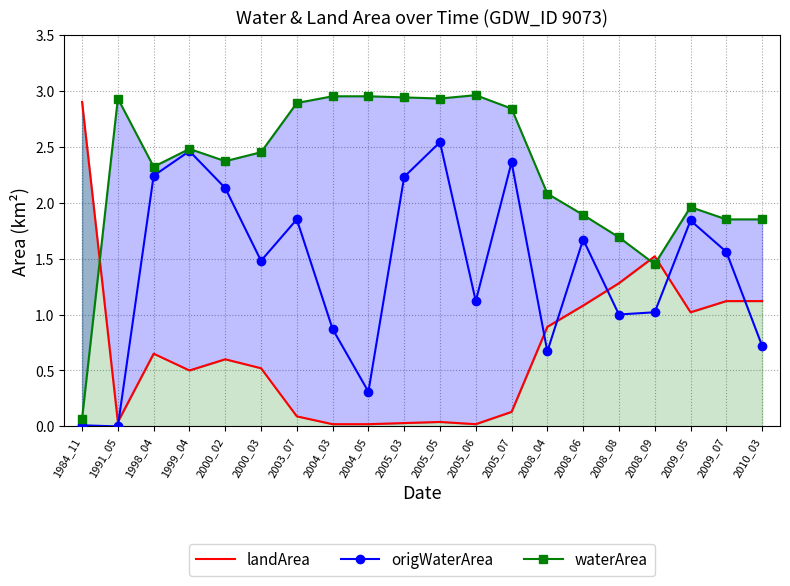

True or false: origWaterArea has more than 1 interior local peaks.

True